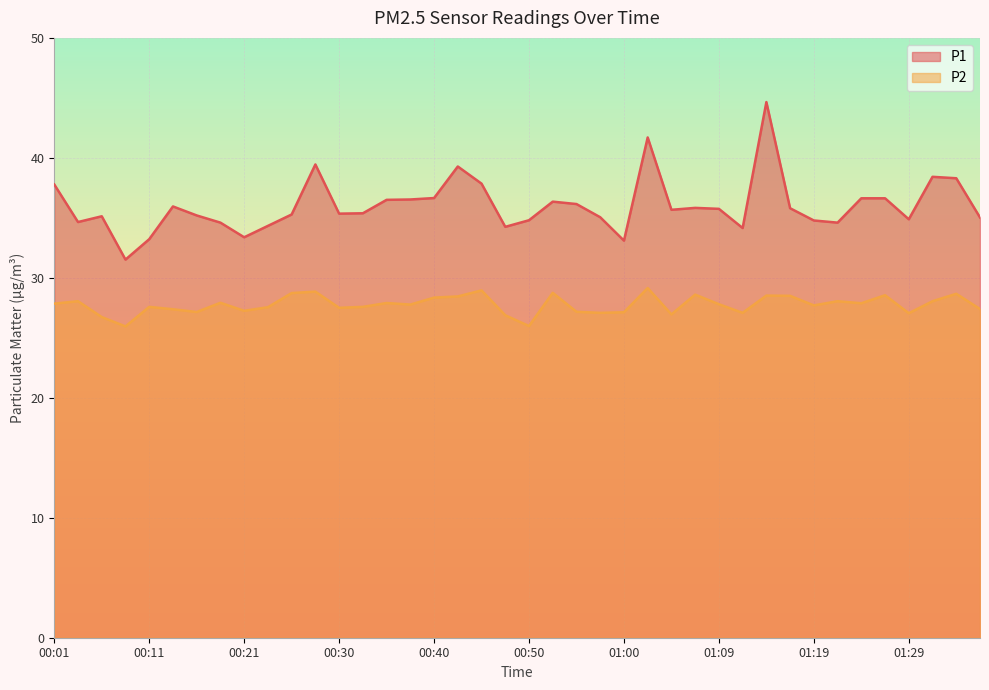

True or false: P2 and P1 cross at least once.

False